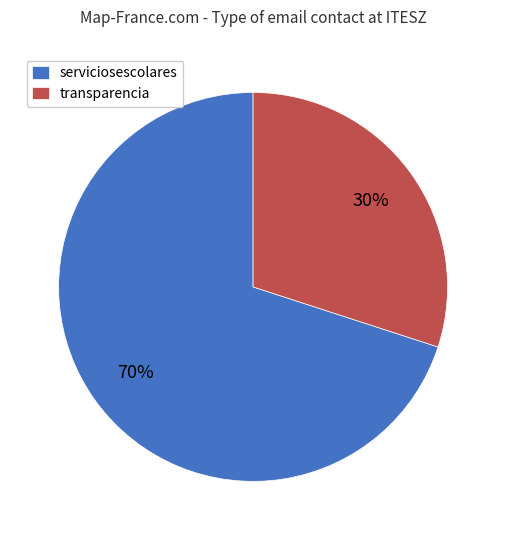

How many segments does this pie chart have?

2